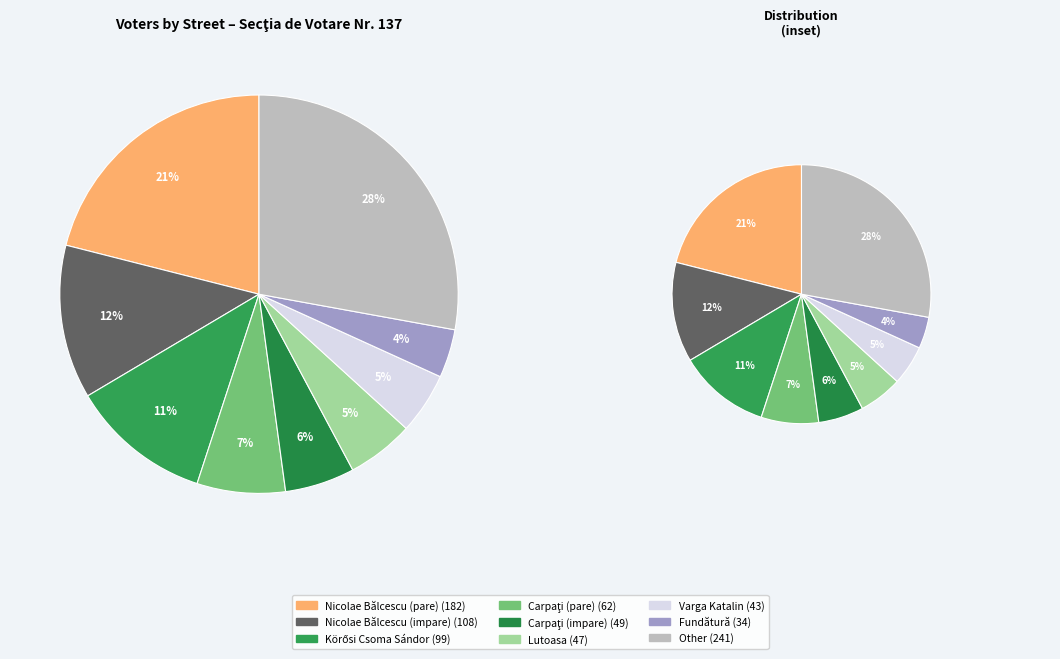

Combined, do Stejarului and Nicolae Bălcescu (pare) account for over 50%?

No